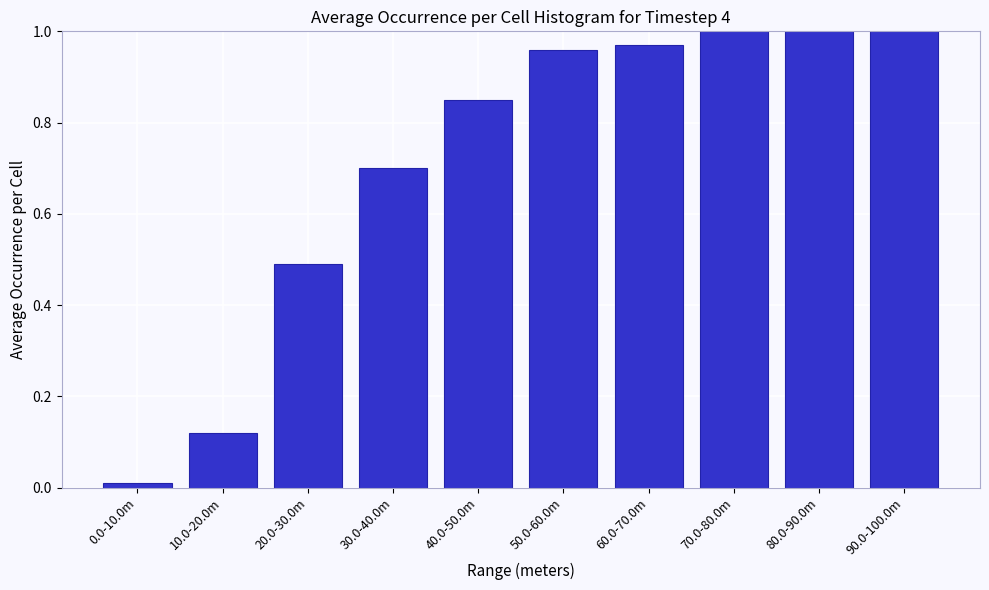

What is the change in value from 10.0-20.0m to 70.0-80.0m?

+0.9